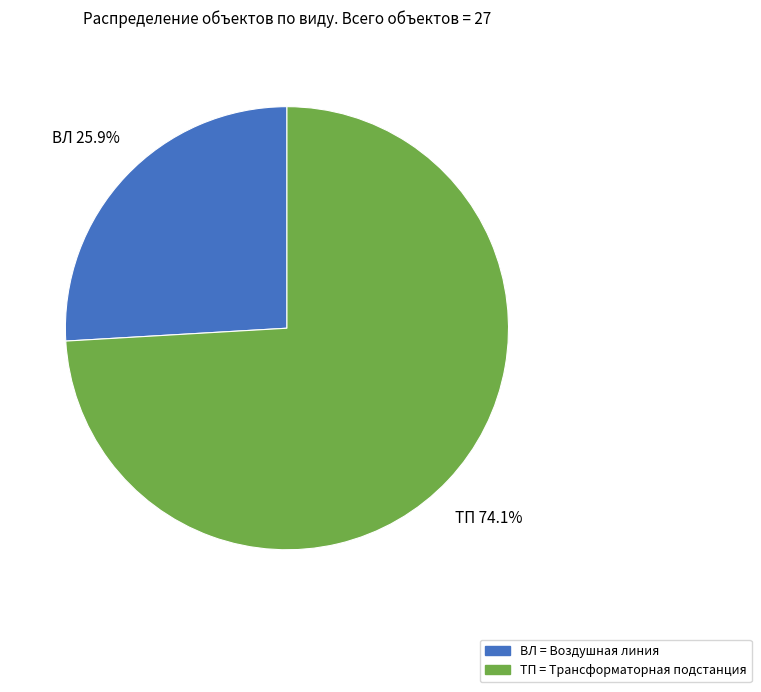

The ВЛ slice represents 11% of the pie. True or false?

False